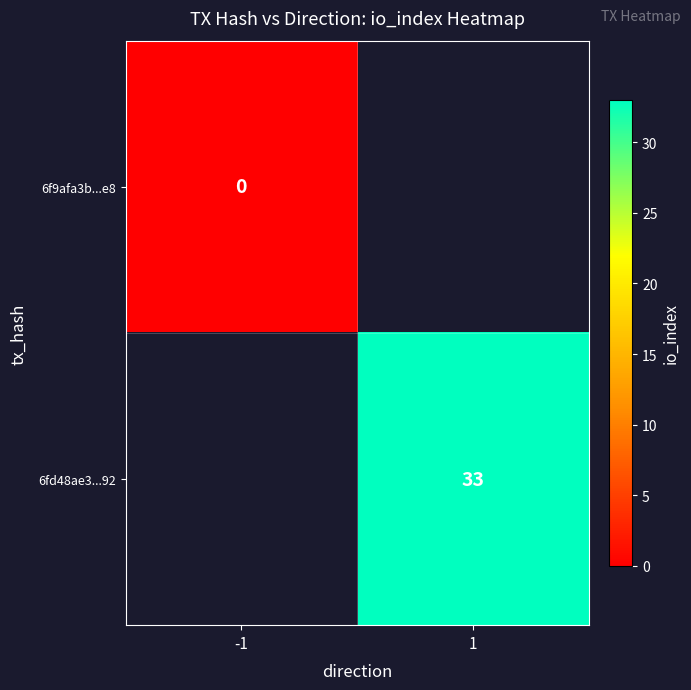

Is it true that 6fd48ae3...92 equals 44 at 1?

False